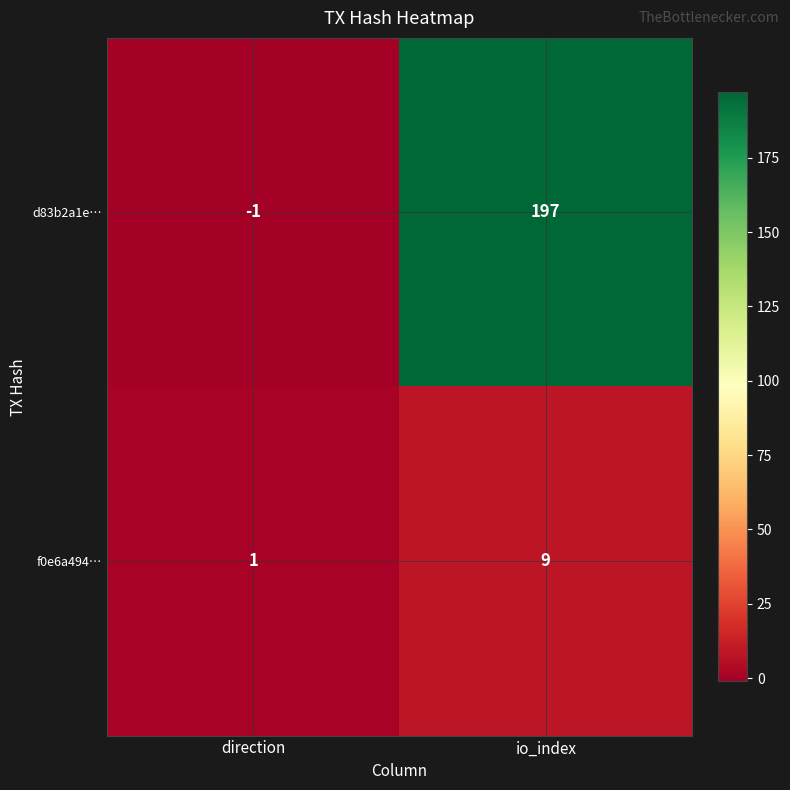

True or false: f0e6a494… has a value of 2 at direction.

False